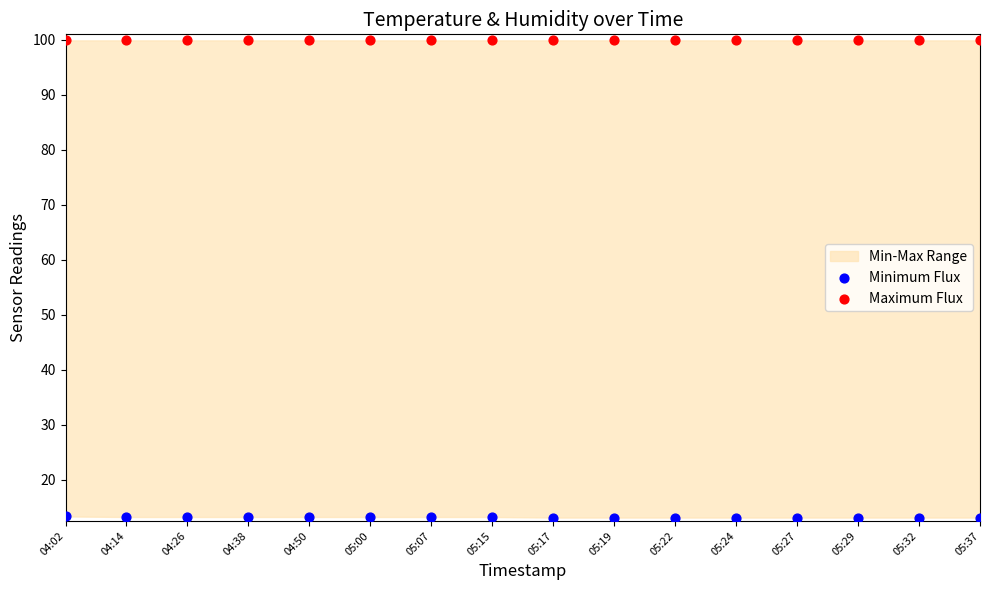

Which series contains the highest Y value?

Maximum Flux